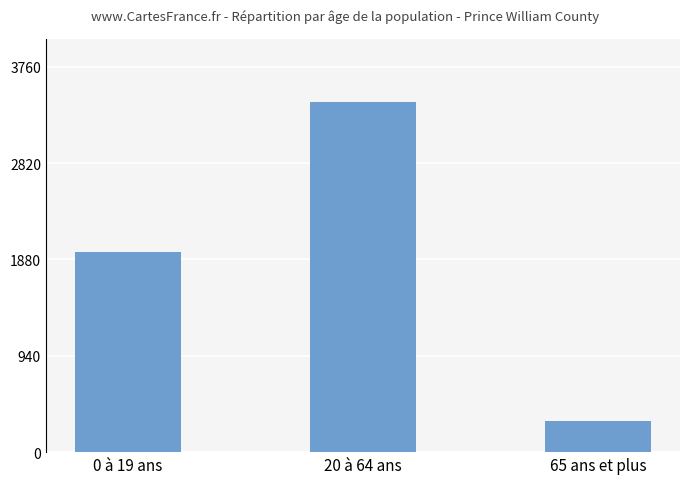

How many distinct data groups are displayed?

1